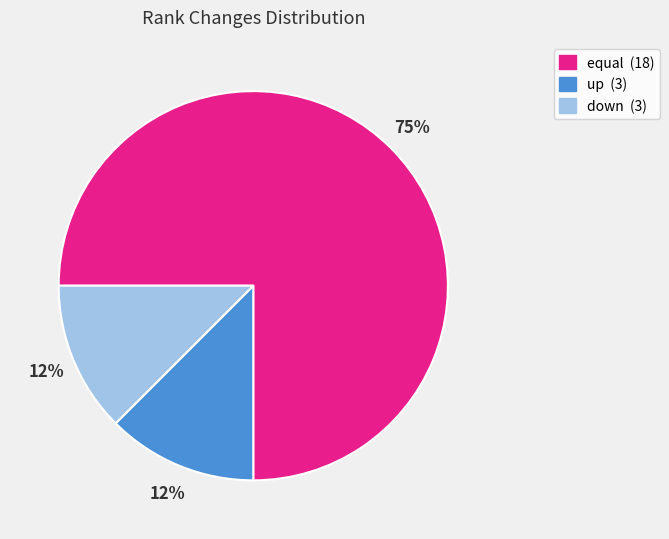

Does any single category account for the majority?

Yes